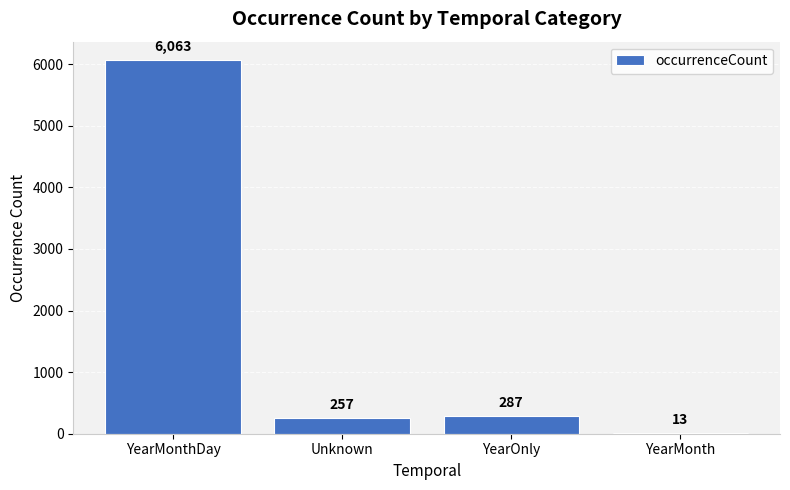

Where does the data first go above 287?

YearMonthDay